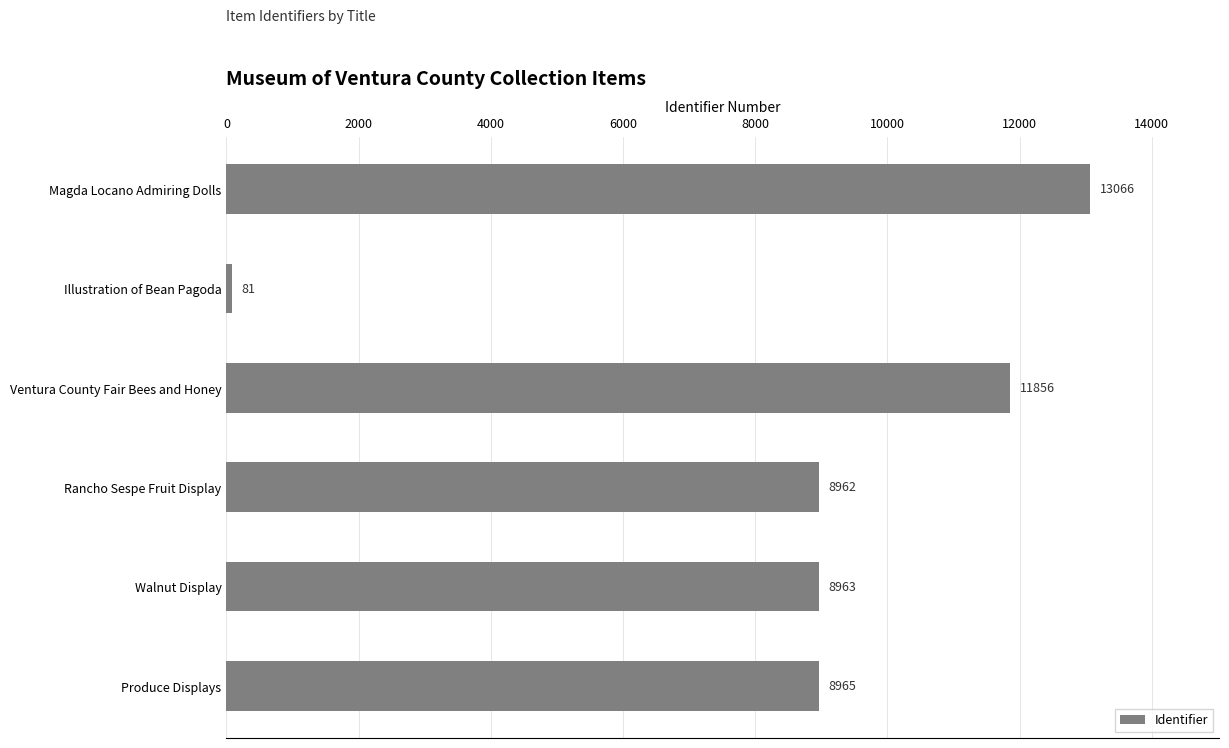

Is it true that the value at Magda Locano Admiring Dolls is 8760?

False